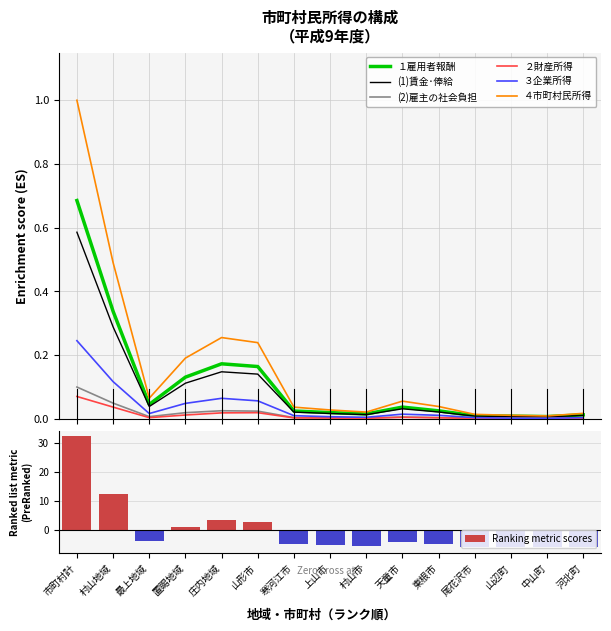

What is the sum of all １雇用者報酬 values?

1.7